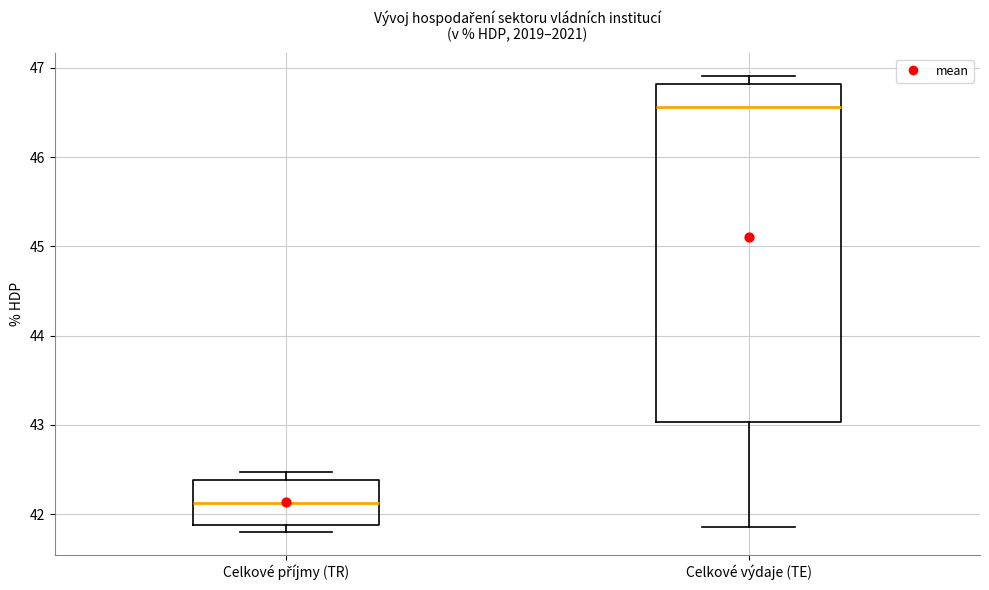

Which box's median line is the highest?

Celkové výdaje (TE)